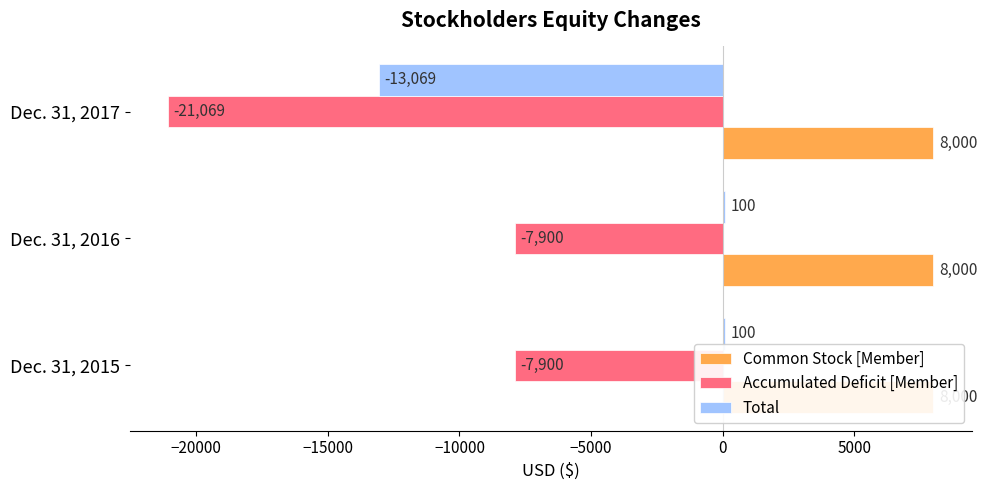

How many bars are there in each group?

3